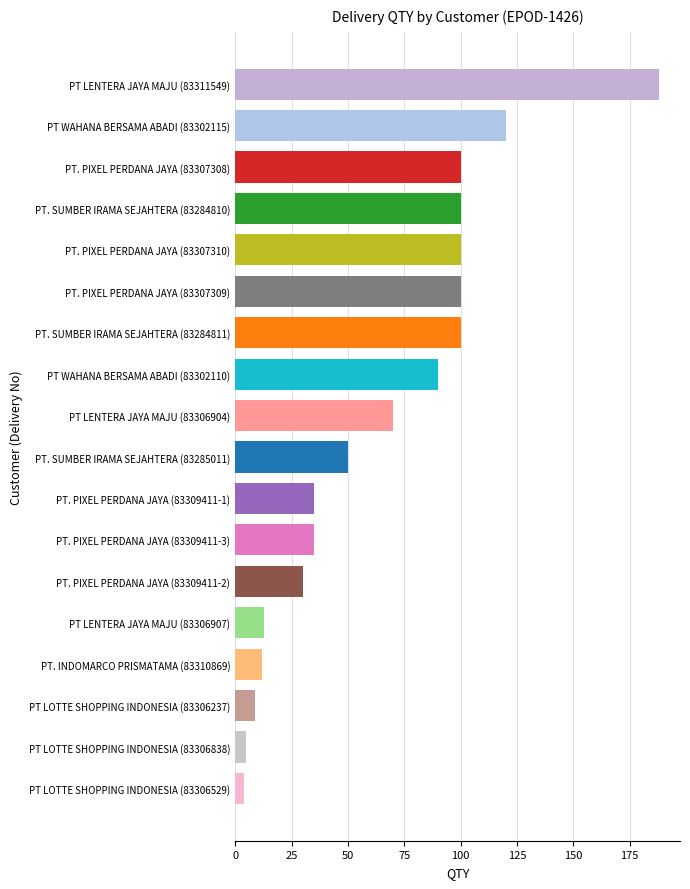

What is the approximate value at PT LOTTE SHOPPING INDONESIA (83306237)?

9